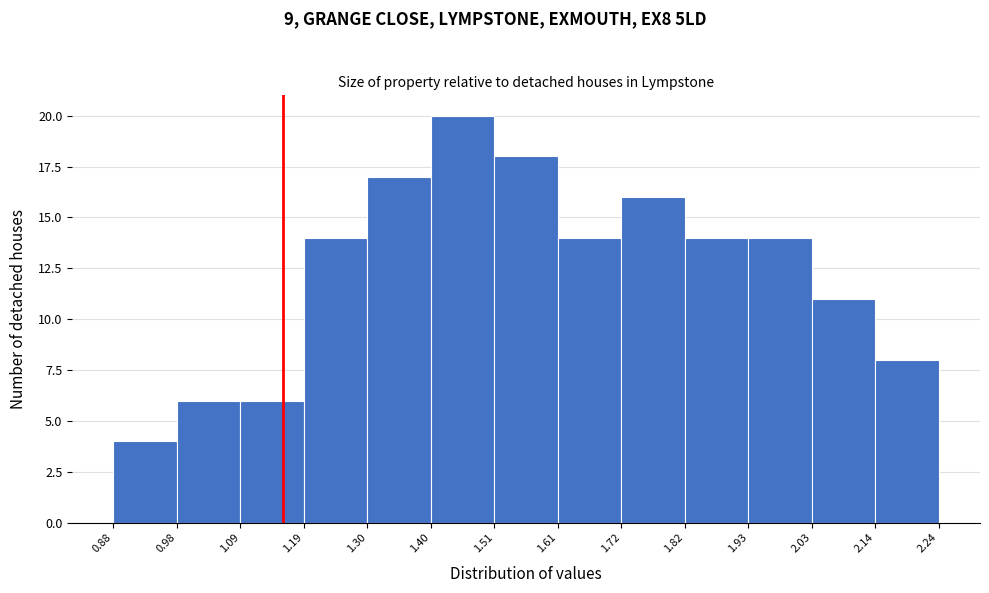

Reading left to right, list every bar in this chart as the range it spans on the x-axis followed by its height. The values are not printed on the chart, so give them approximately, as read against the axis.

0.88 to 0.98: 4
0.98 to 1.09: 6
1.09 to 1.19: 6
1.19 to 1.30: 14
1.30 to 1.40: 17
1.40 to 1.51: 20
1.51 to 1.61: 18
1.61 to 1.72: 14
1.72 to 1.82: 16
1.82 to 1.93: 14
1.93 to 2.03: 14
2.03 to 2.14: 11
2.14 to 2.24: 8